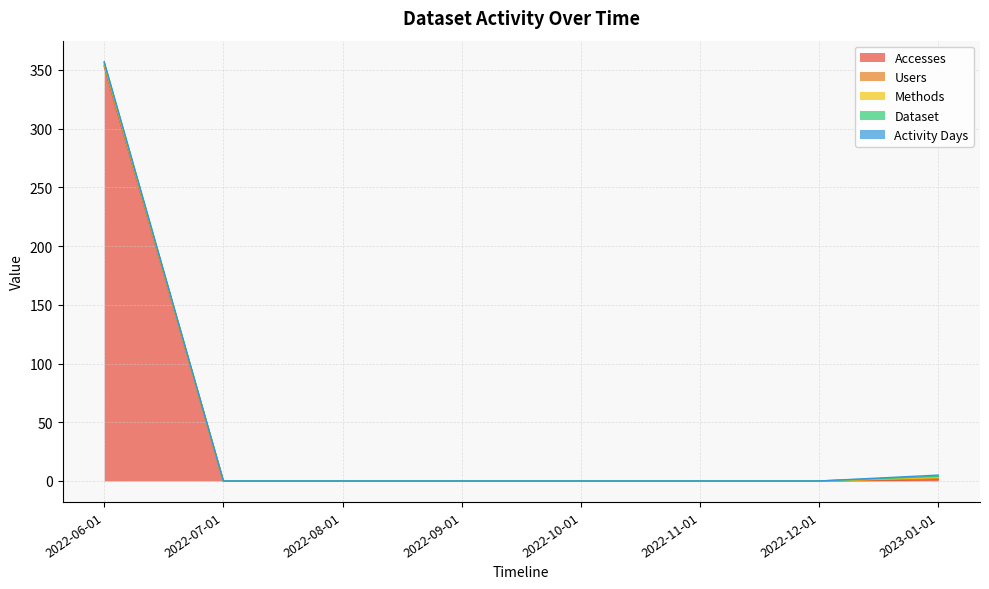

Reading left to right, transcribe all the data shown in this chart.

Accesses: 2022-06-01=353	2022-07-01=0	2022-08-01=0	2022-09-01=0	2022-10-01=0	2022-11-01=0	2022-12-01=0	2023-01-01=1
Users: 2022-06-01=1	2022-07-01=0	2022-08-01=0	2022-09-01=0	2022-10-01=0	2022-11-01=0	2022-12-01=0	2023-01-01=1
Methods: 2022-06-01=1	2022-07-01=0	2022-08-01=0	2022-09-01=0	2022-10-01=0	2022-11-01=0	2022-12-01=0	2023-01-01=1
Dataset: 2022-06-01=1	2022-07-01=0	2022-08-01=0	2022-09-01=0	2022-10-01=0	2022-11-01=0	2022-12-01=0	2023-01-01=1
Activity Days: 2022-06-01=1	2022-07-01=0	2022-08-01=0	2022-09-01=0	2022-10-01=0	2022-11-01=0	2022-12-01=0	2023-01-01=1